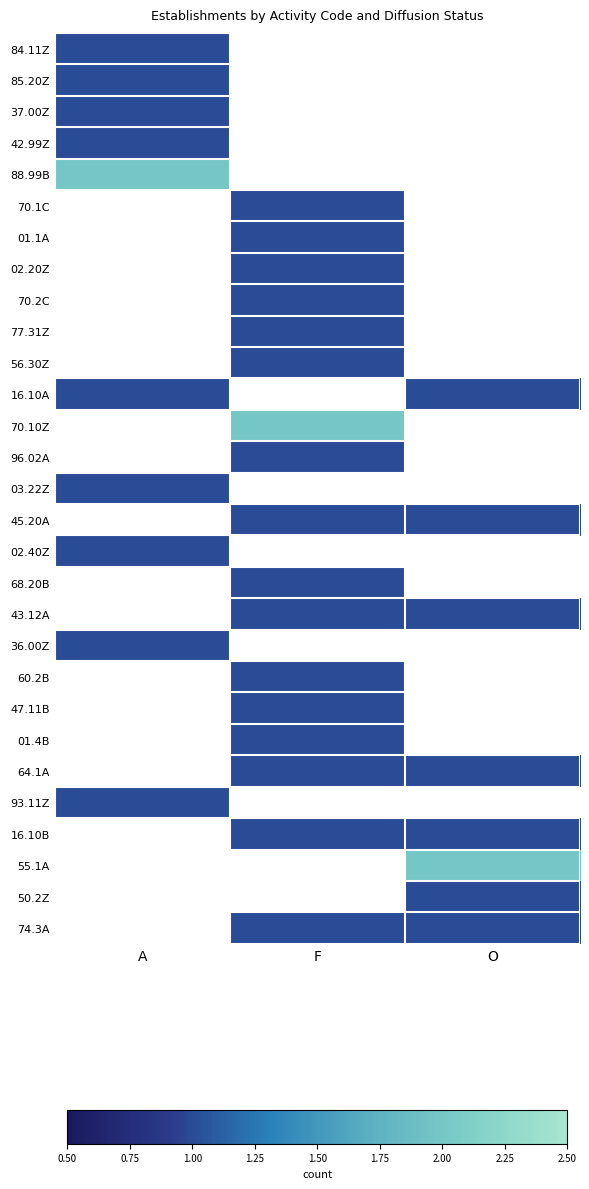

Which label corresponds to the smallest value in the chart?

F